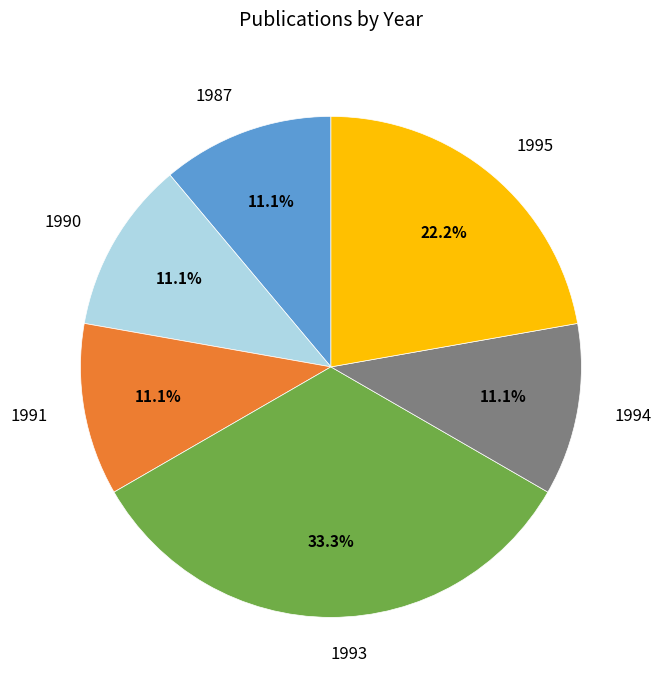

Is the sum of 1994 and 1993 greater than half?

No